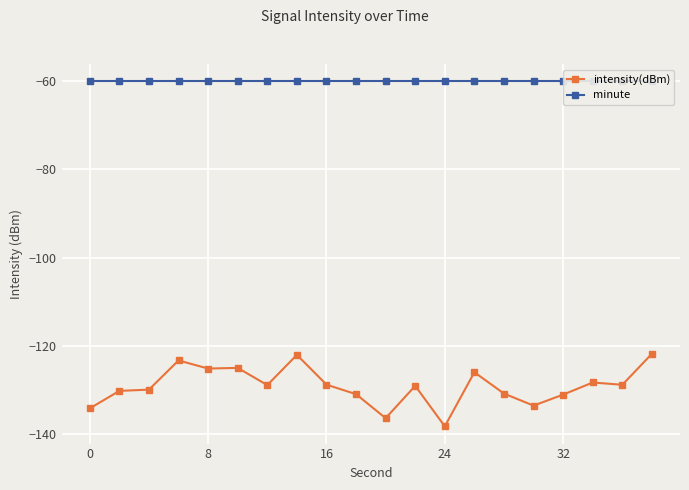

What is the difference between the maximum and minimum values in the intensity(dBm) series?

16.5